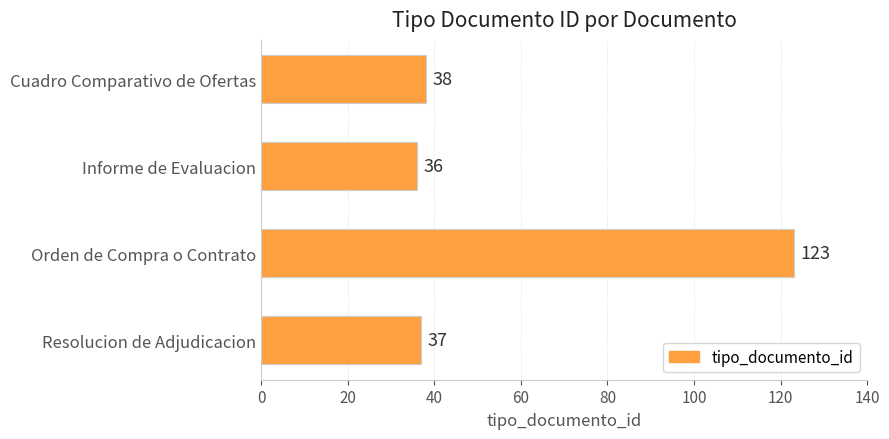

What is the change in value from Informe de Evaluacion to Orden de Compra o Contrato?

+87